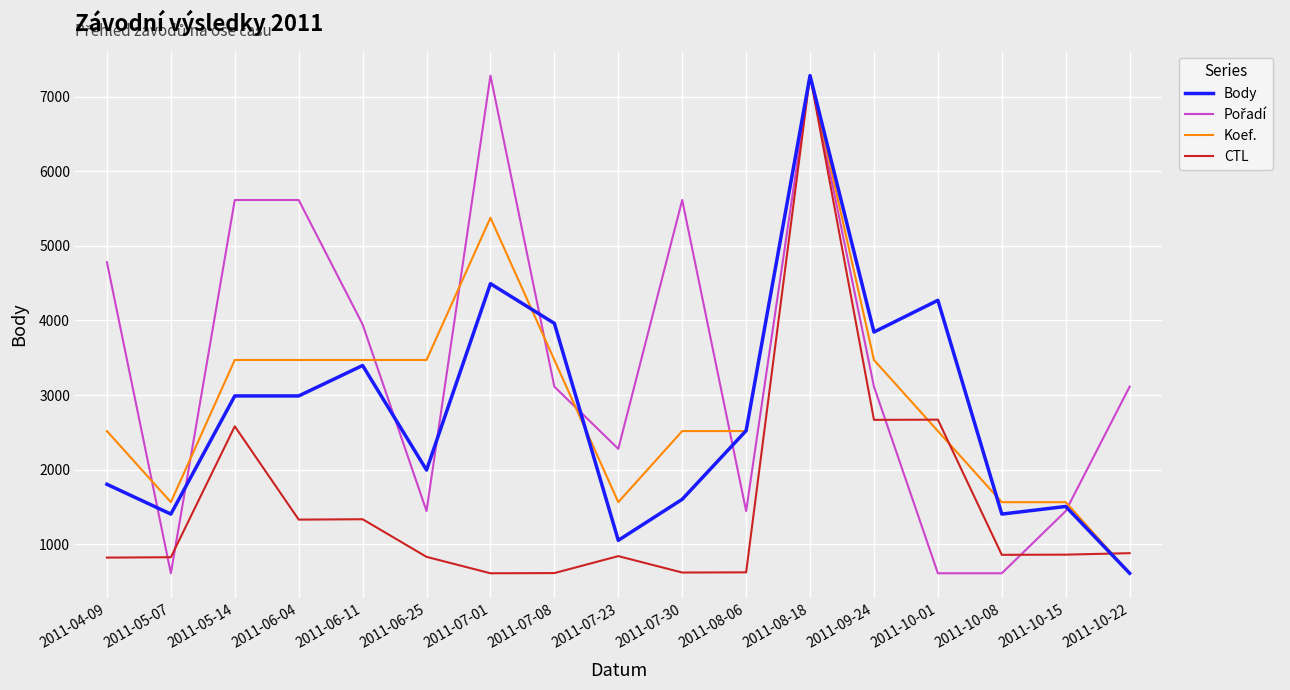

What position from the right is 2011-10-15?

2